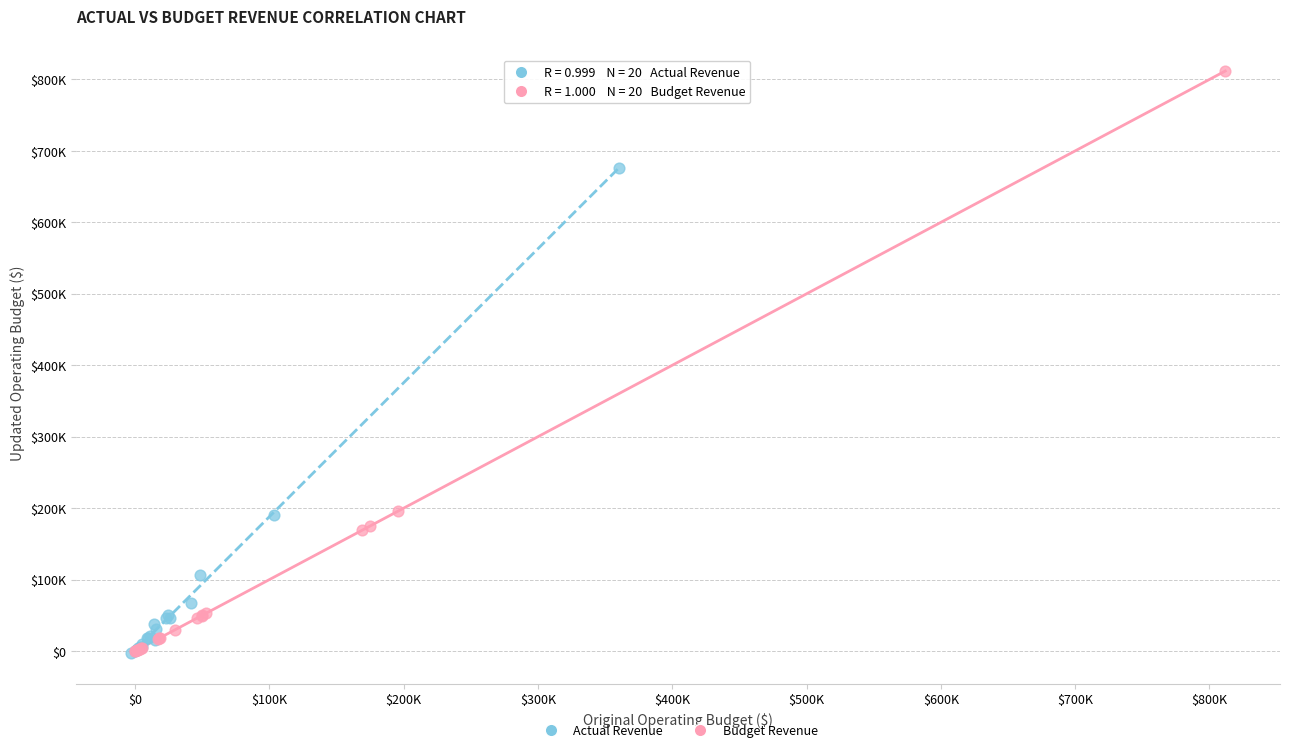

What are all the series names shown in the legend?

Actual Revenue, Budget Revenue